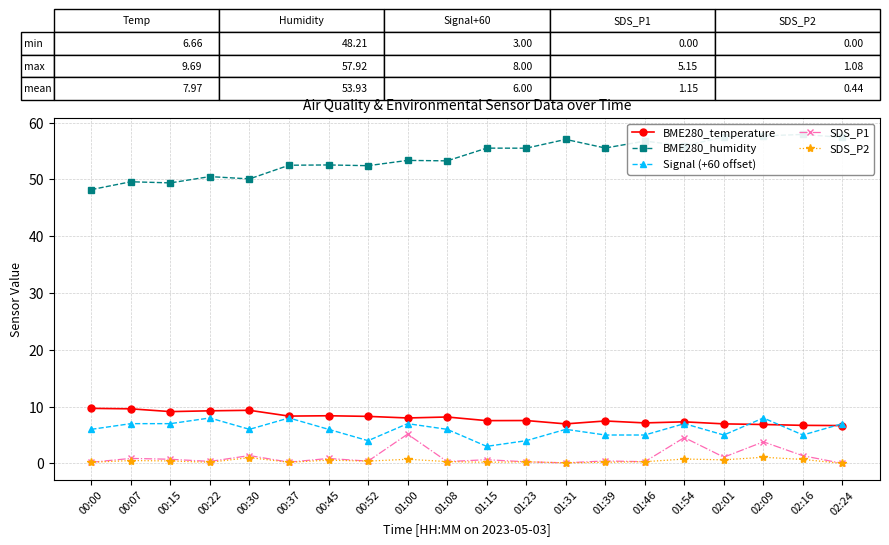

Is it true that SDS_P2 equals 0.4 at 00:15?

True